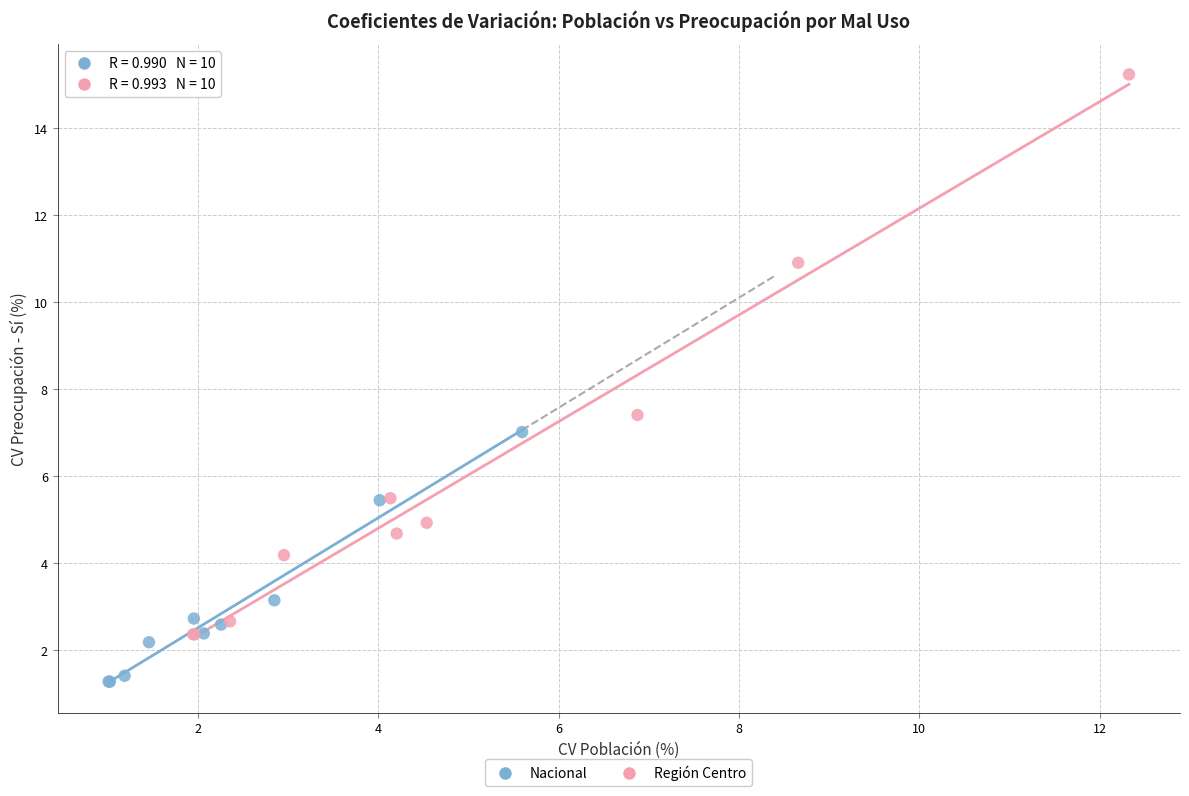

Which series reaches the maximum Y coordinate?

Región Centro